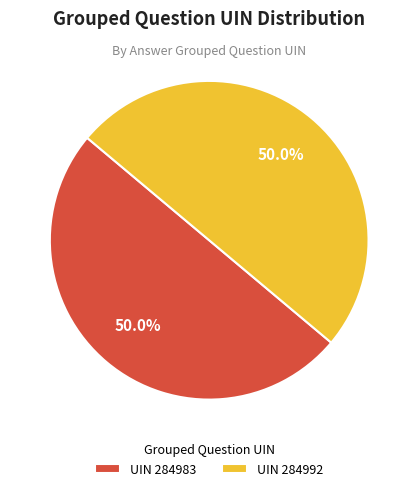

What portion of the pie excludes UIN 284983?

50.0%